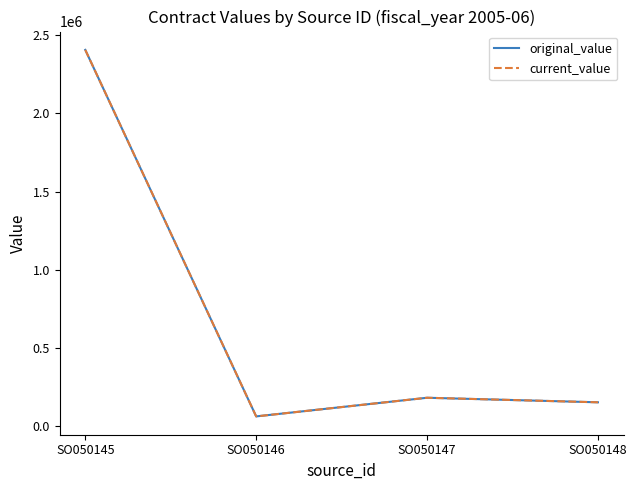

Rank the series by their maximum value, from lowest to highest.

original_value, current_value